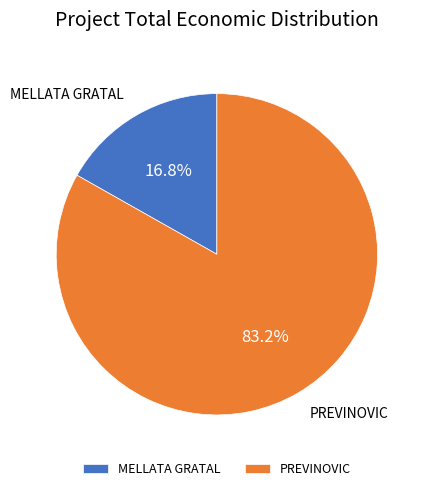

What percentage do MELLATA GRATAL and PREVINOVIC together represent?

100.0%